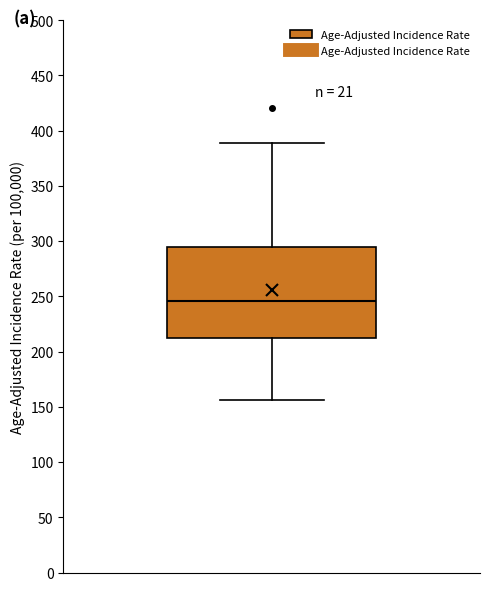

Where is the upper edge of the box on the y-axis? The values are not printed on the chart, so give them approximately, as read against the axis.

295